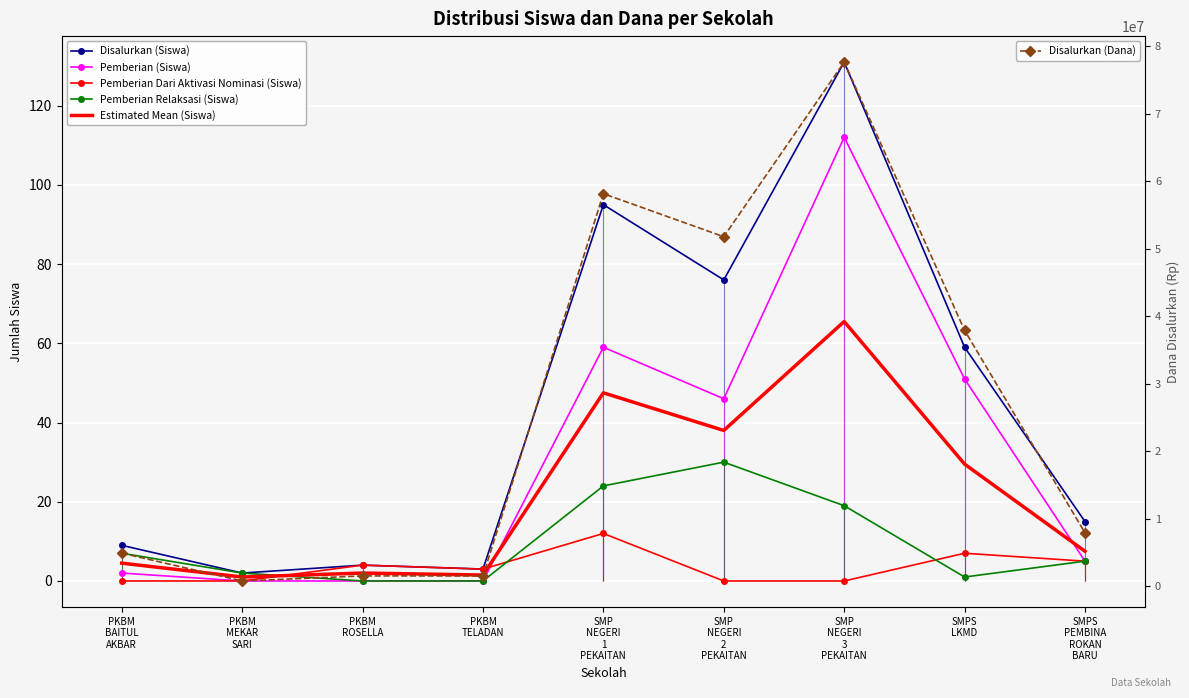

What is the total value across all series at PKBM
MEKAR
SARI?

750005.0